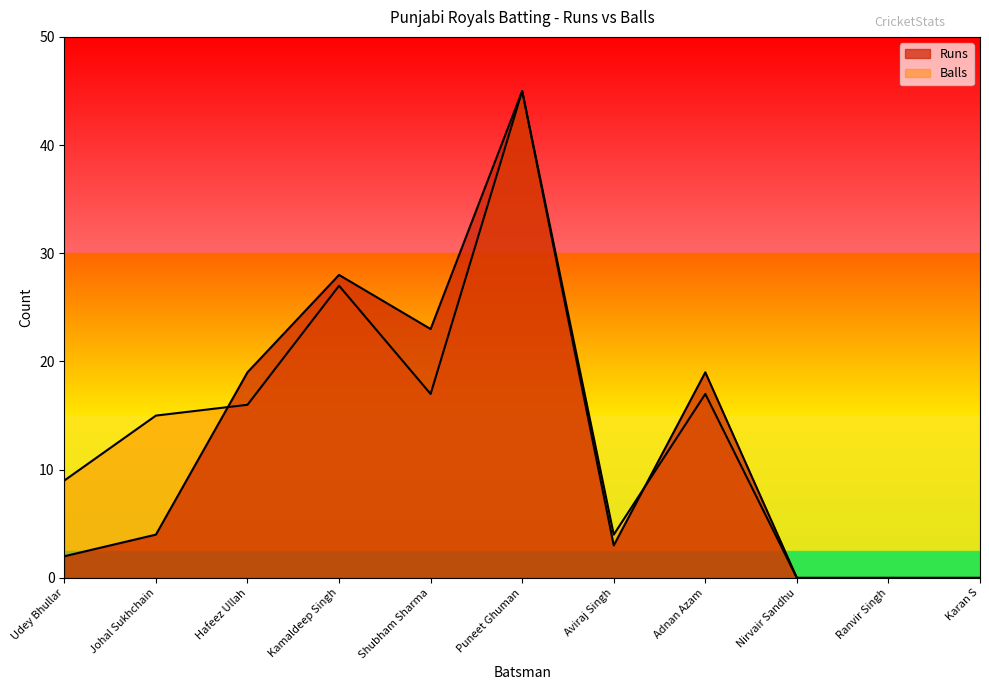

What is the label of the 2nd point from the right?

Ranvir Singh